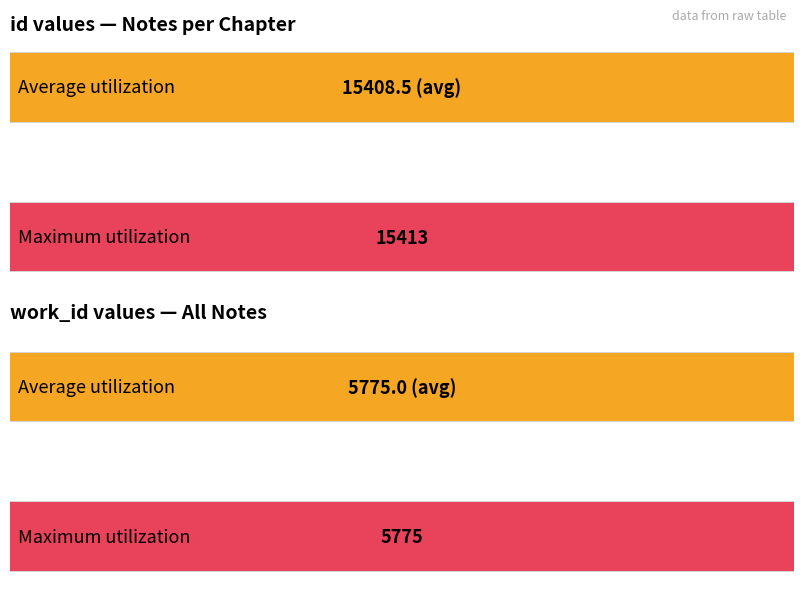

Reading left to right, transcribe all the data shown in this chart.

id: 15404	15405	15406	15407	15408	15409	15410	15411	15412	15413
work_id: 5775	5775	5775	5775	5775	5775	5775	5775	5775	5775